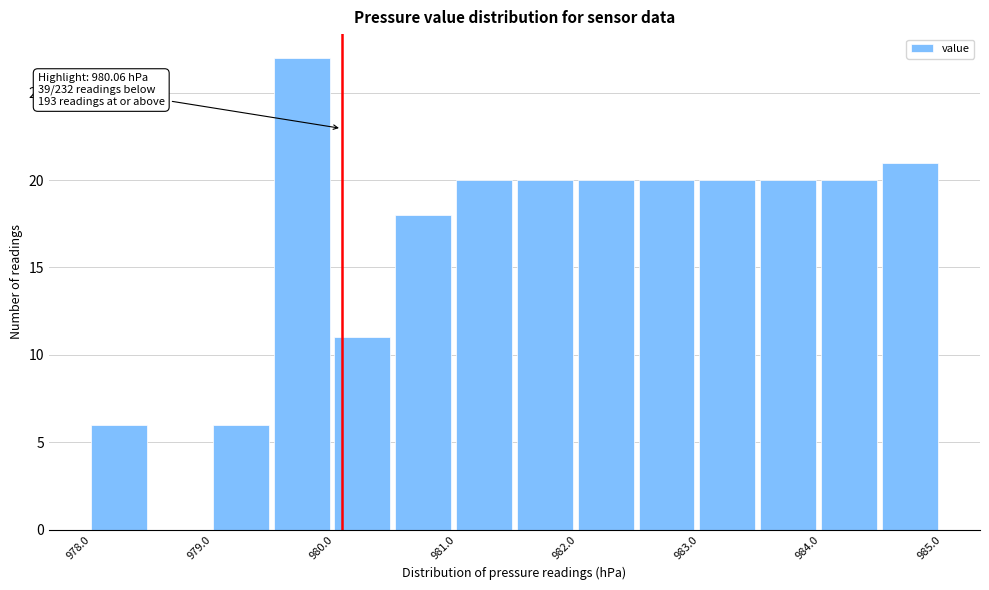

Over which range of the x-axis is the bar tallest?

979.5 to 980.0